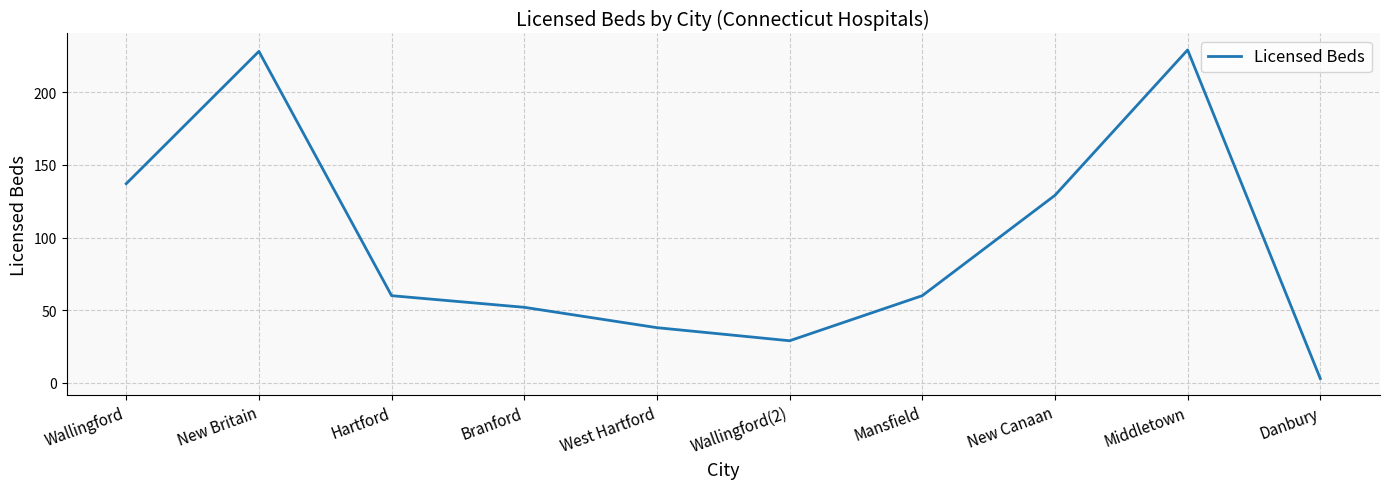

Where is the first local minimum?

Wallingford(2)